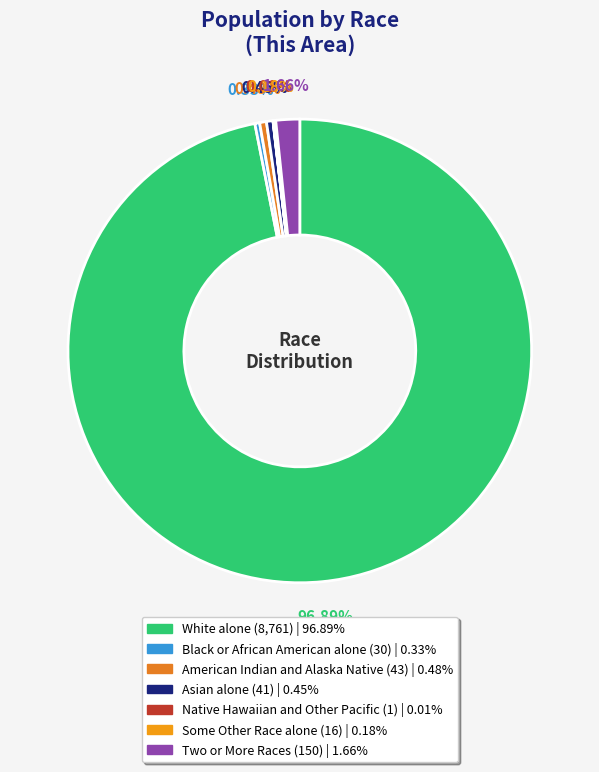

What is the ratio of the value at Black or African American alone to the value at Two or More Races?

0.2